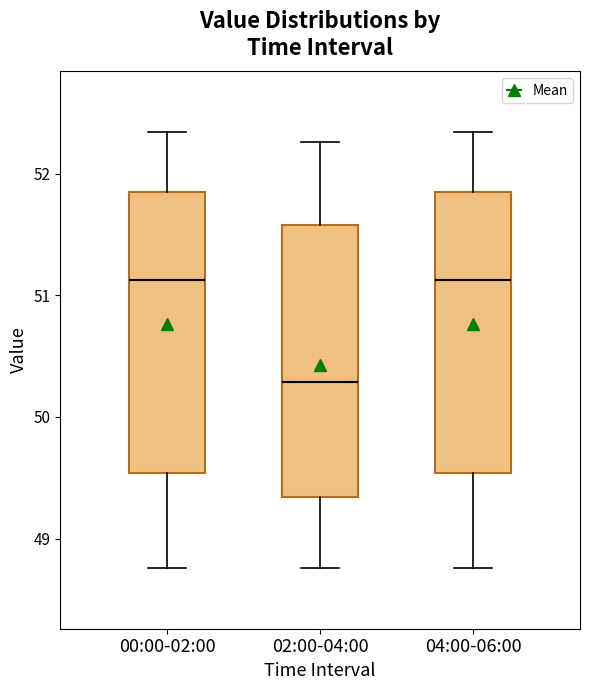

Reading left to right, transcribe this box plot: for each box, give where its median line is, the range the box spans, and where its two whiskers end, as read against the y-axis. The values are not printed on the chart, so give them approximately, as read against the axis.

00:00-02:00: median 51.1, box 49.5 to 51.8, whiskers 48.8 to 52.3
02:00-04:00: median 50.3, box 49.3 to 51.6, whiskers 48.8 to 52.3
04:00-06:00: median 51.1, box 49.5 to 51.8, whiskers 48.8 to 52.3